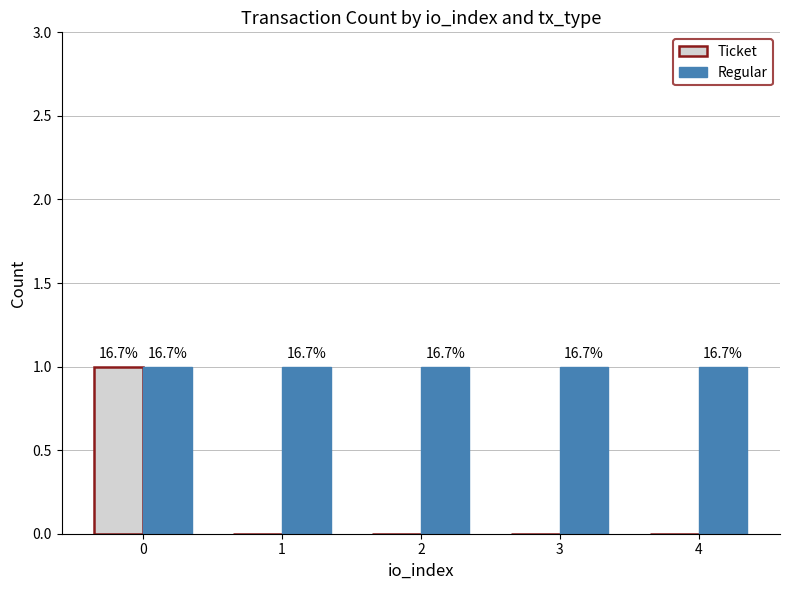

List the series in order of their overall mean, highest first.

Regular, Ticket